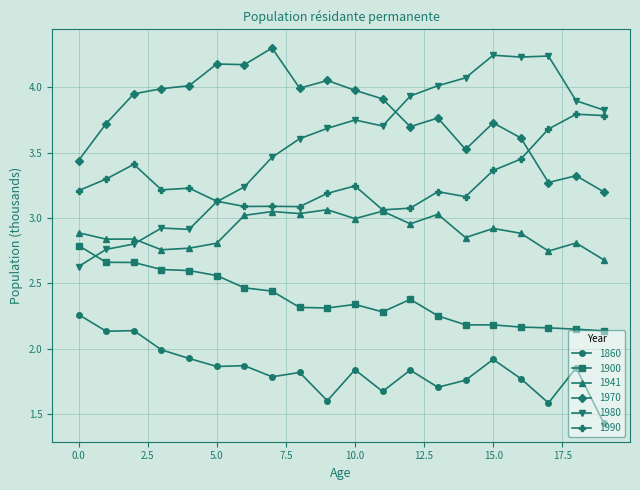

What is the greatest value displayed?

4.3